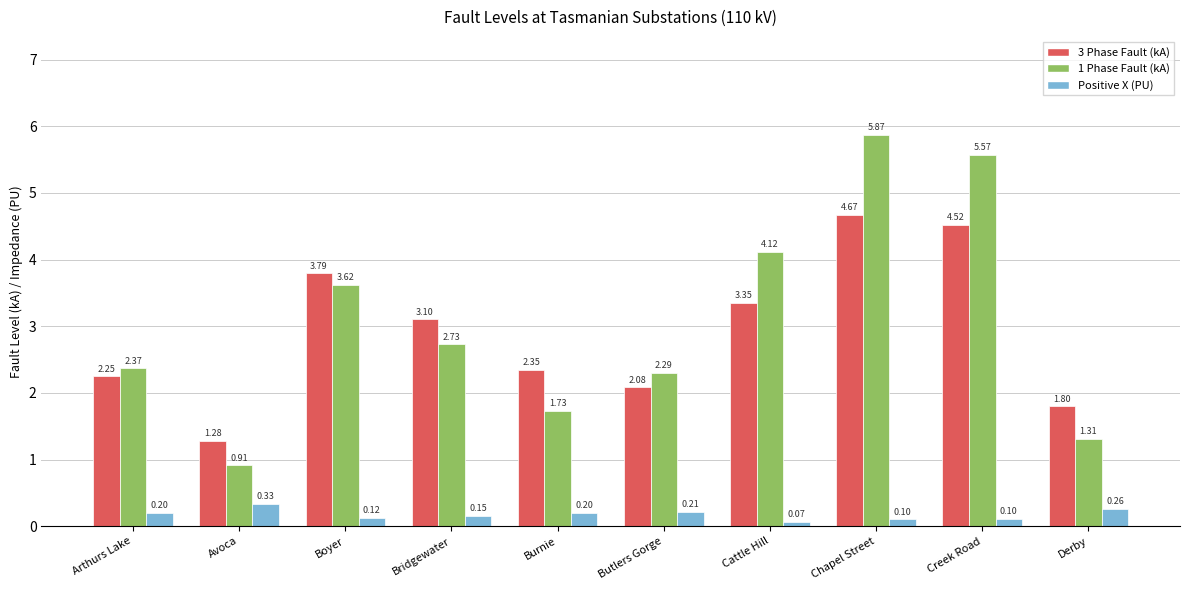

What is the difference between the highest and lowest values at Bridgewater?

3.0